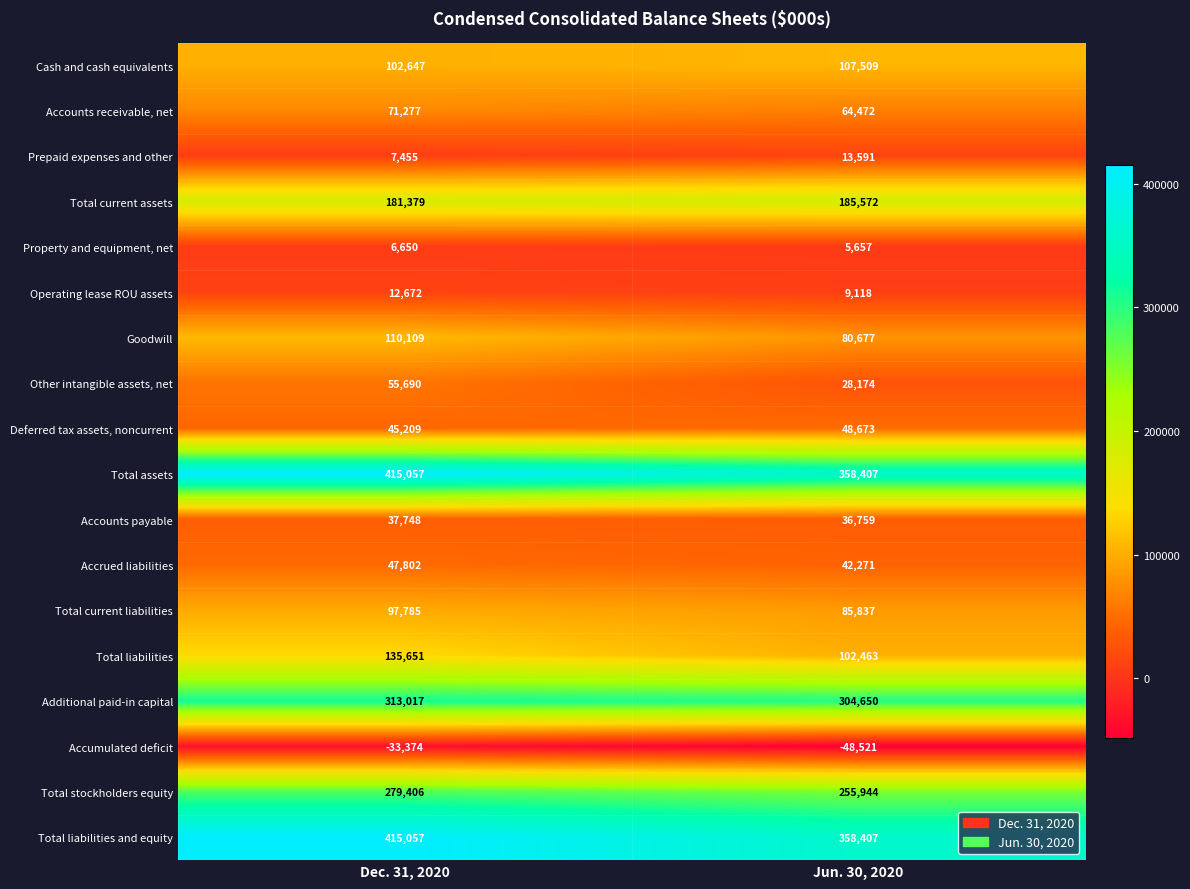

What is the spread (max minus min) of values at Jun. 30, 2020?

406928